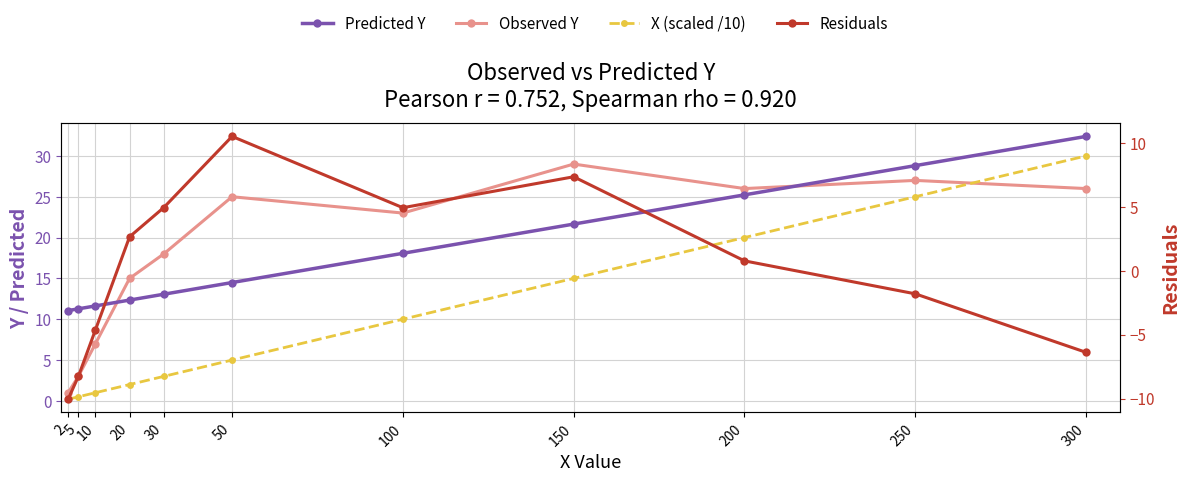

Reading left to right, what are all the values shown in this chart?

Observed Y: 2=1.0	5=3.0	10=7.0	20=15.0	30=18.0	50=25.0	100=23.0	150=29.0	200=26.0	250=27.0	300=26.0
Predicted Y: 2=11.1	5=11.3	10=11.6	20=12.3	30=13.1	50=14.5	100=18.1	150=21.7	200=25.2	250=28.8	300=32.4
X (scaled /10): 2=0.2	5=0.5	10=1.0	20=2.0	30=3.0	50=5.0	100=10.0	150=15.0	200=20.0	250=25.0	300=30.0
Residuals: 2=-10.1	5=-8.3	10=-4.6	20=2.7	30=4.9	50=10.5	100=4.9	150=7.3	200=0.8	250=-1.8	300=-6.4